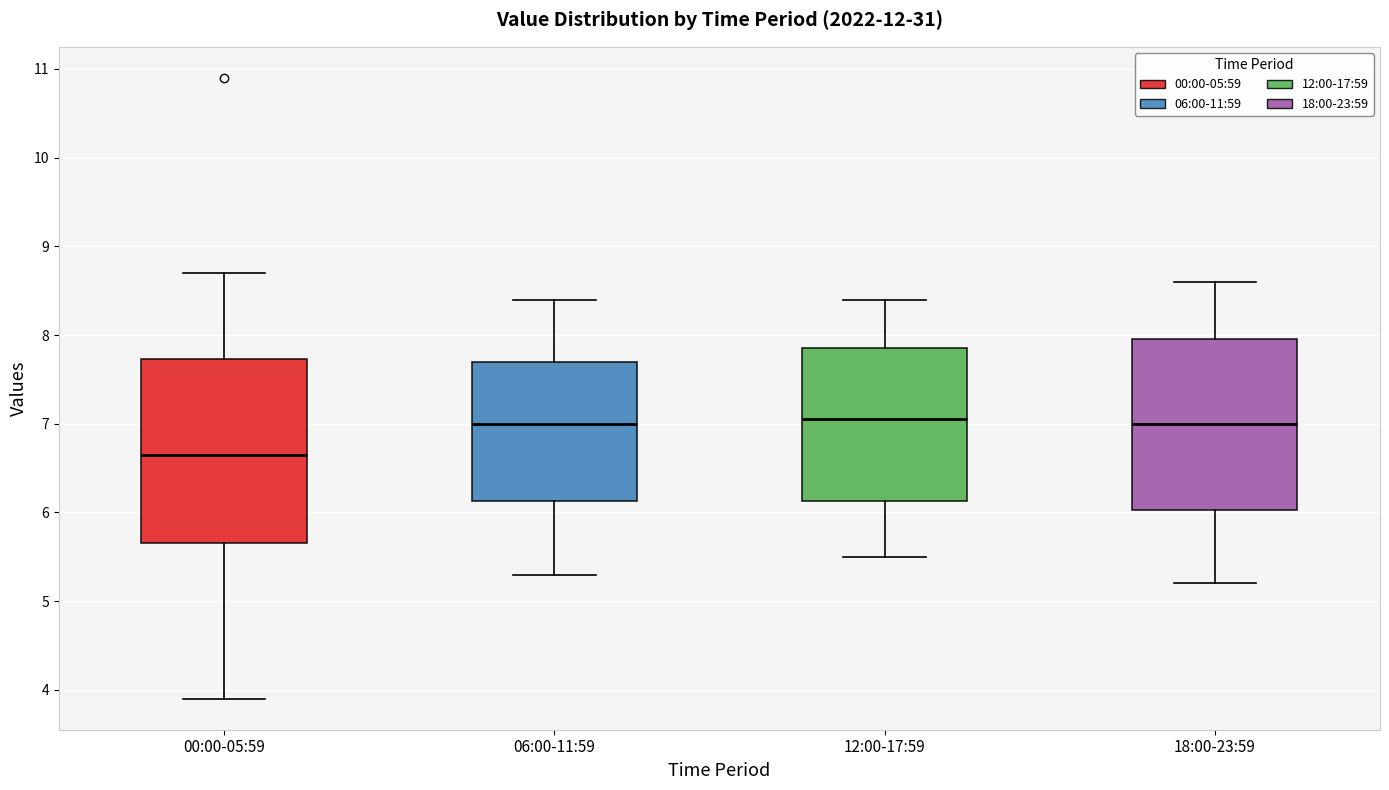

Where is the lower edge of the box for 06:00-11:59 on the y-axis? The values are not printed on the chart, so give them approximately, as read against the axis.

6.1